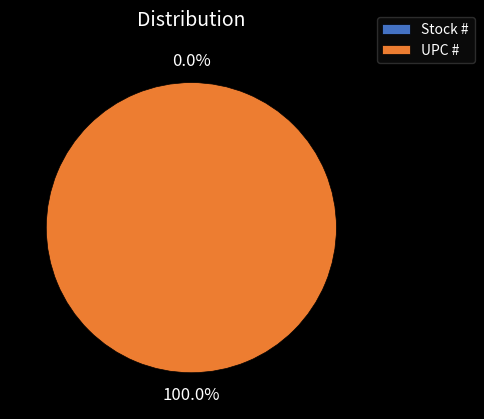

What is the total percentage of UPC # and Stock #?

100.0%